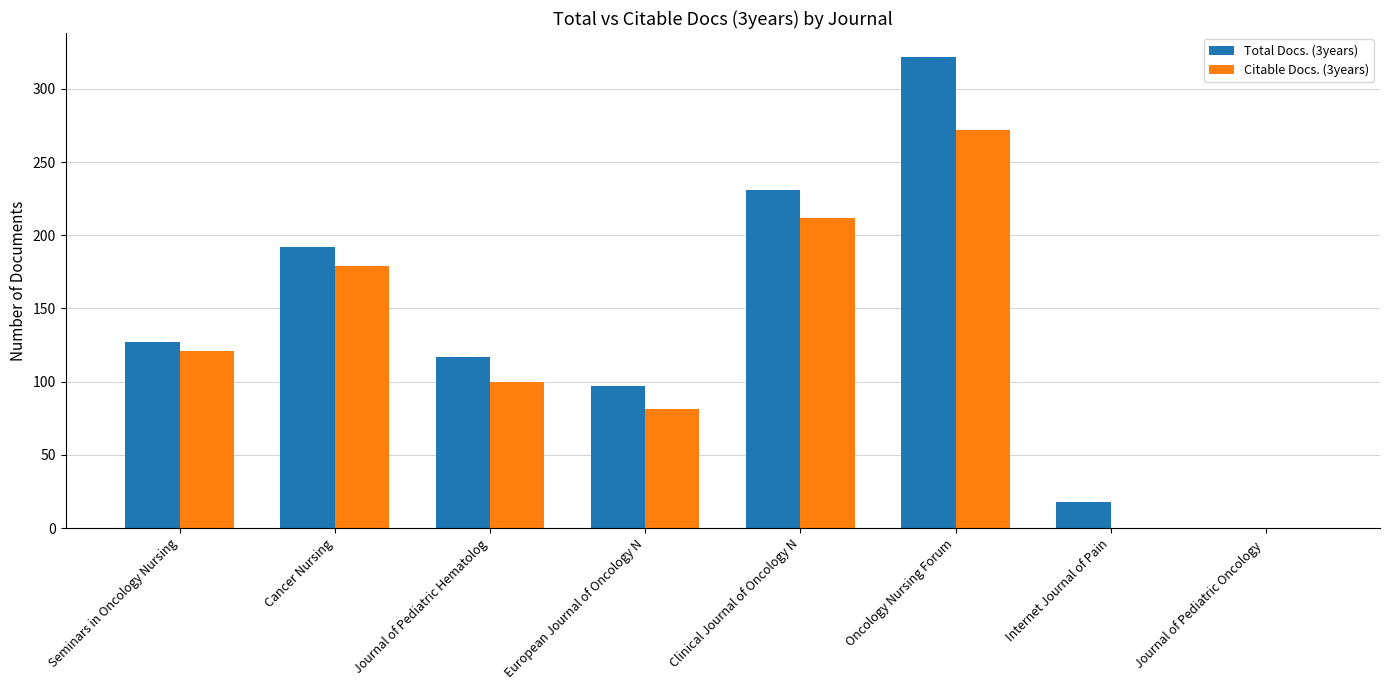

How many categories are shown in the chart?

8